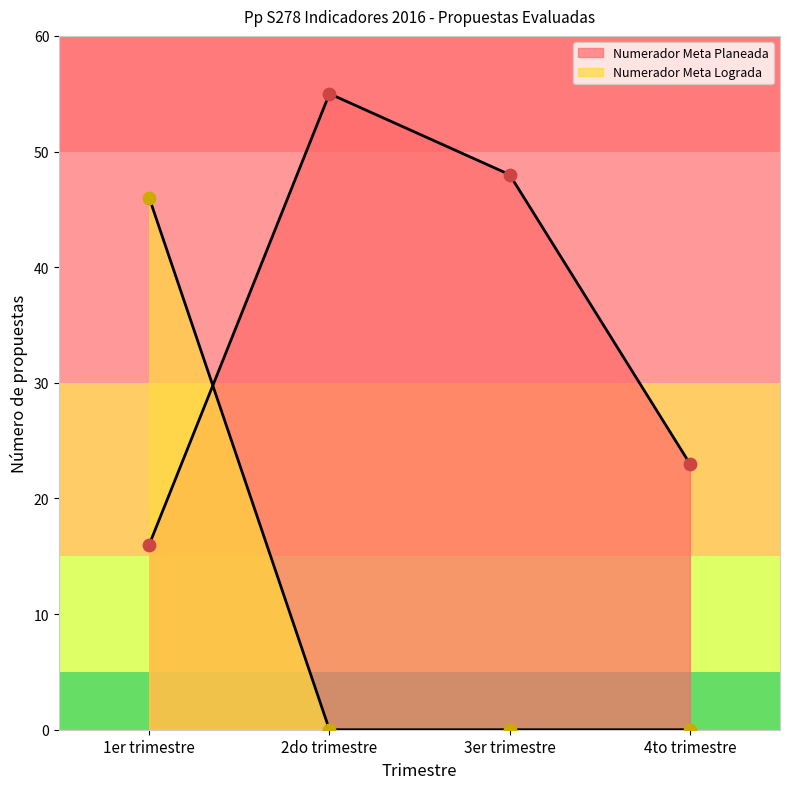

Which series contains the lowest Y value?

Numerador Meta Lograda